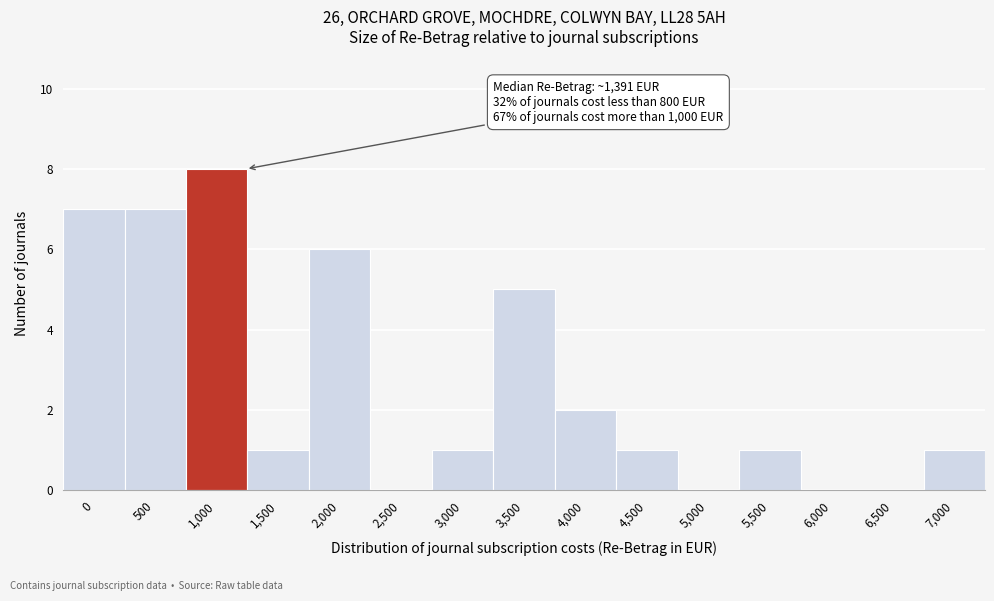

Reading left to right, list all the values displayed in this chart.

0=7	500=7	1,000=8	1,500=1	2,000=6	2,500=0	3,000=1	3,500=5	4,000=2	4,500=1	5,000=0	5,500=1	6,000=0	6,500=0	7,000=1